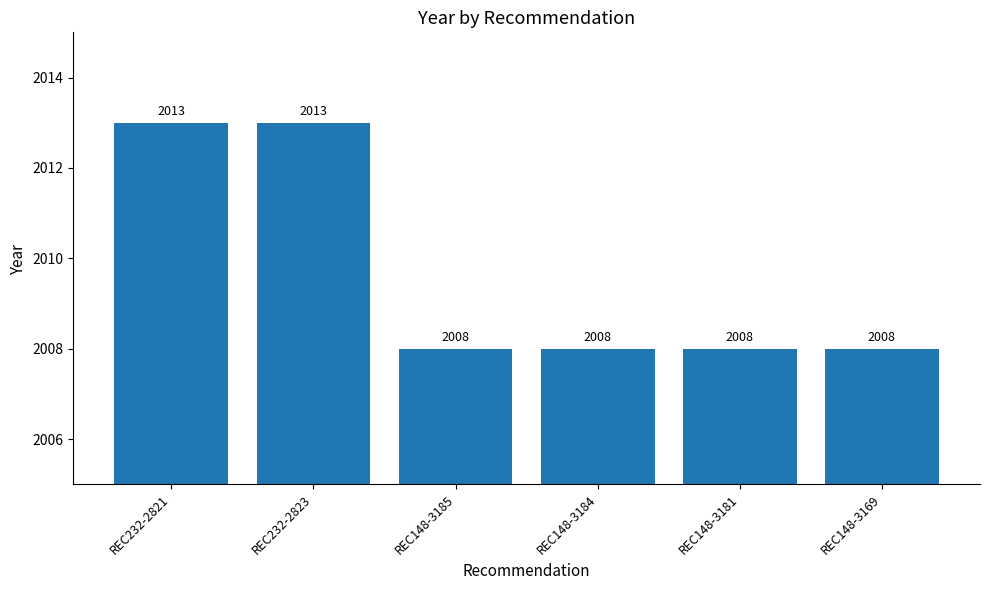

Count the values in the range 2008 to 2013.

6